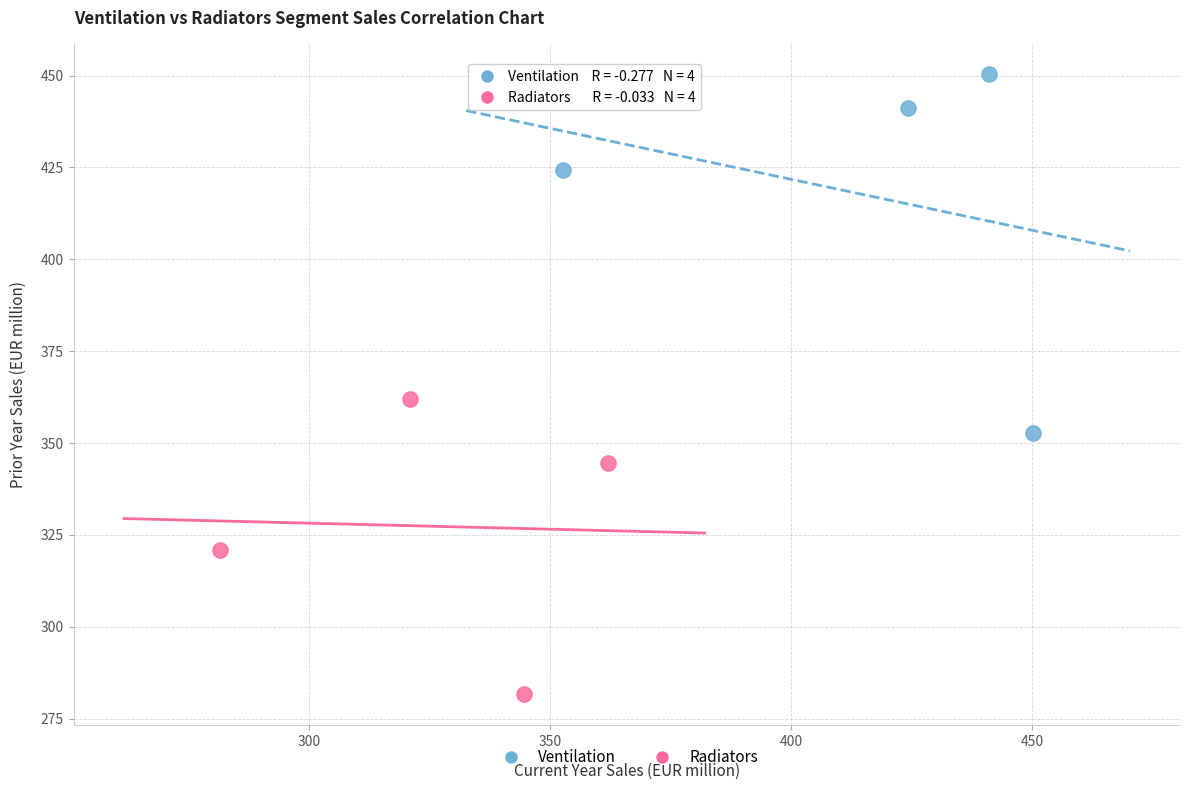

Which series contains the lowest Y value?

Radiators